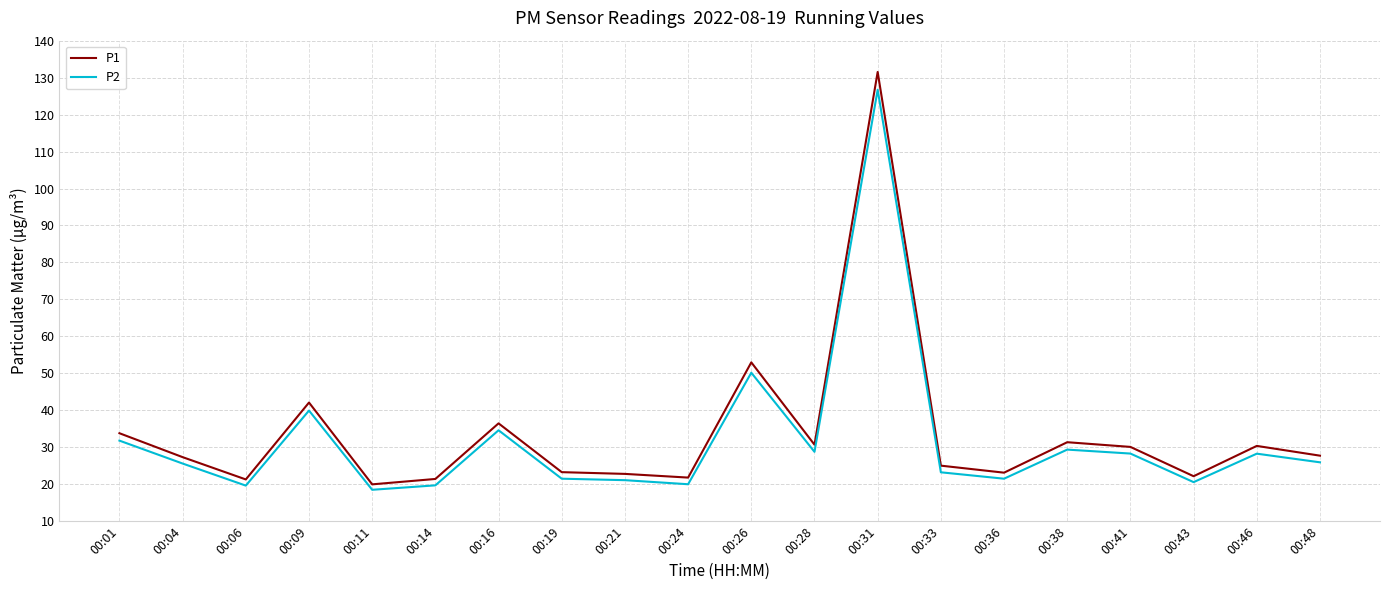

In P1, how many points are lower than both neighbors (excluding endpoints)?

6